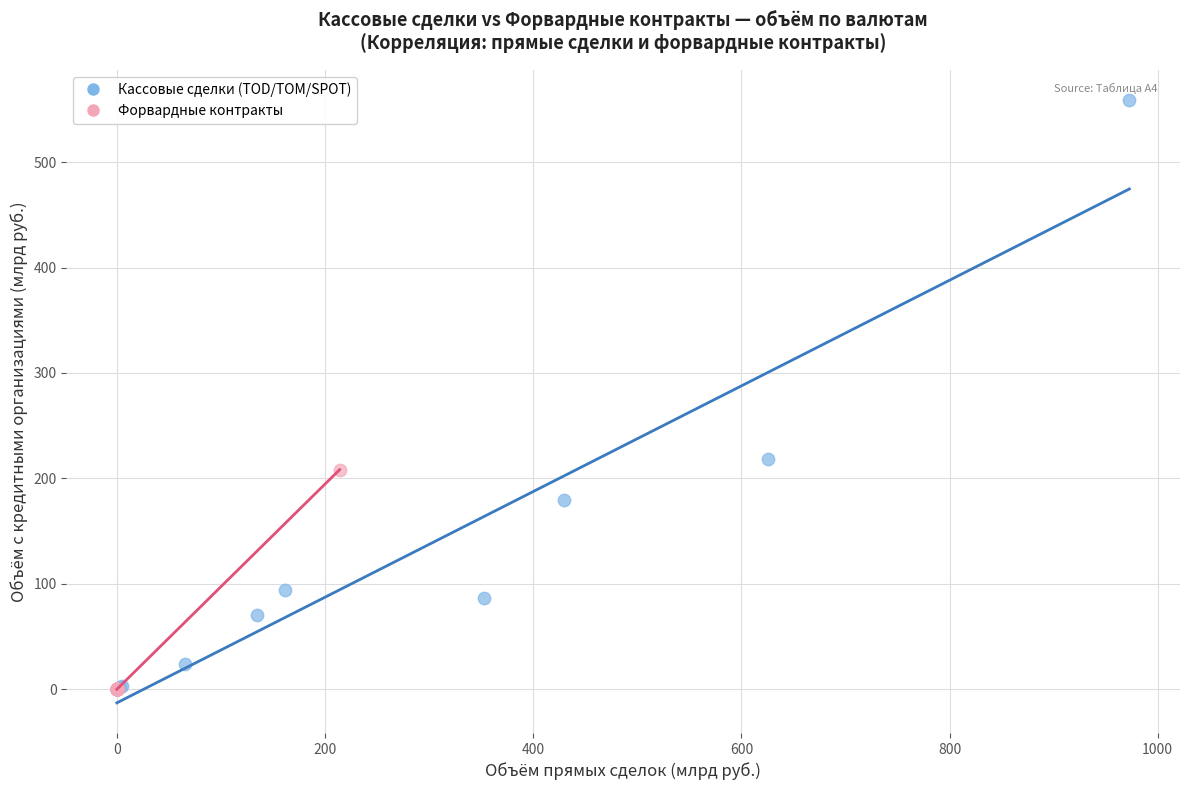

What are all the series names shown in the legend?

Кассовые сделки (TOD/TOM/SPOT), Форвардные контракты